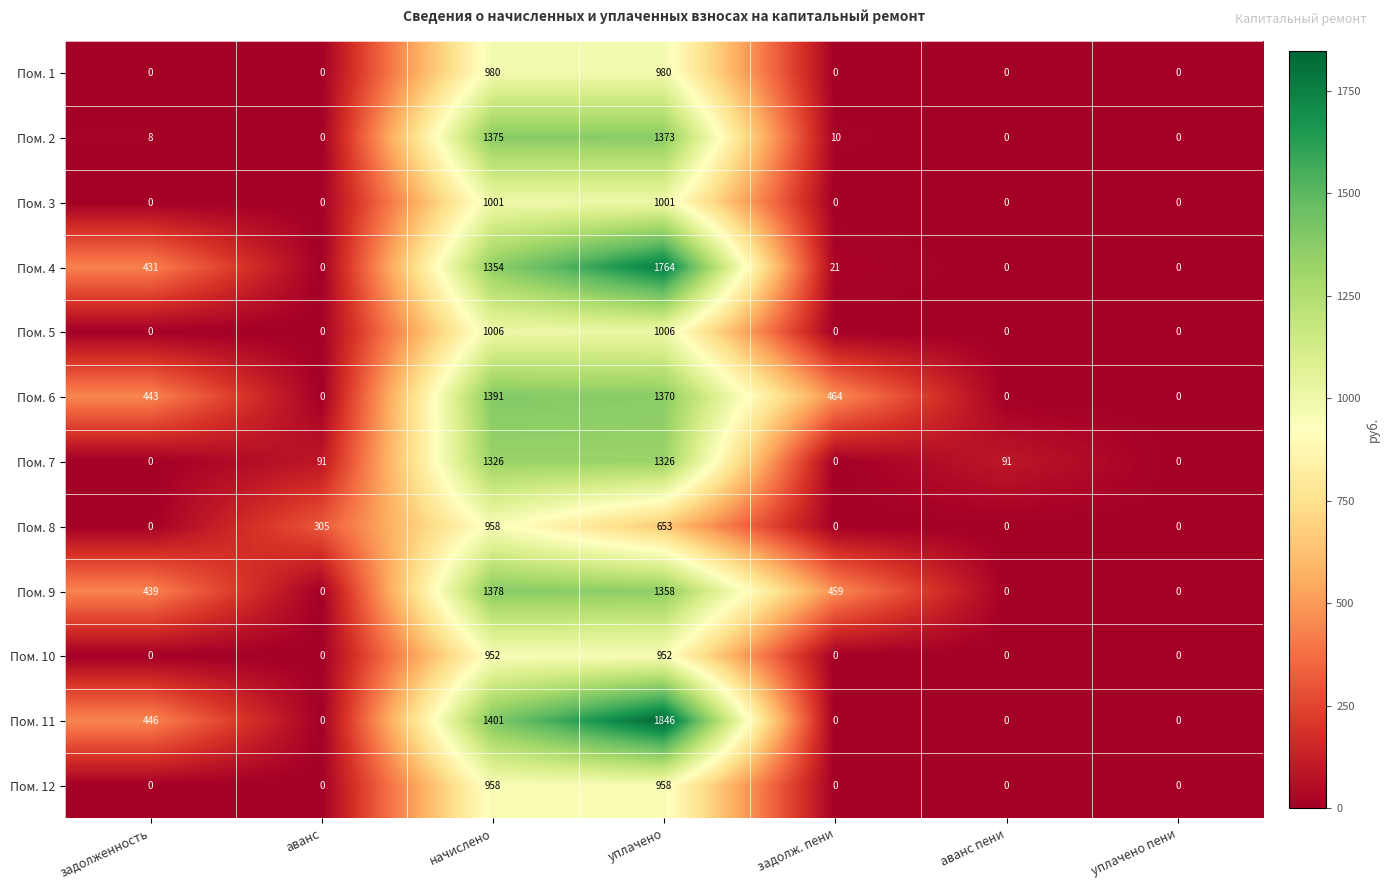

Which label corresponds to the largest value in the chart?

уплачено